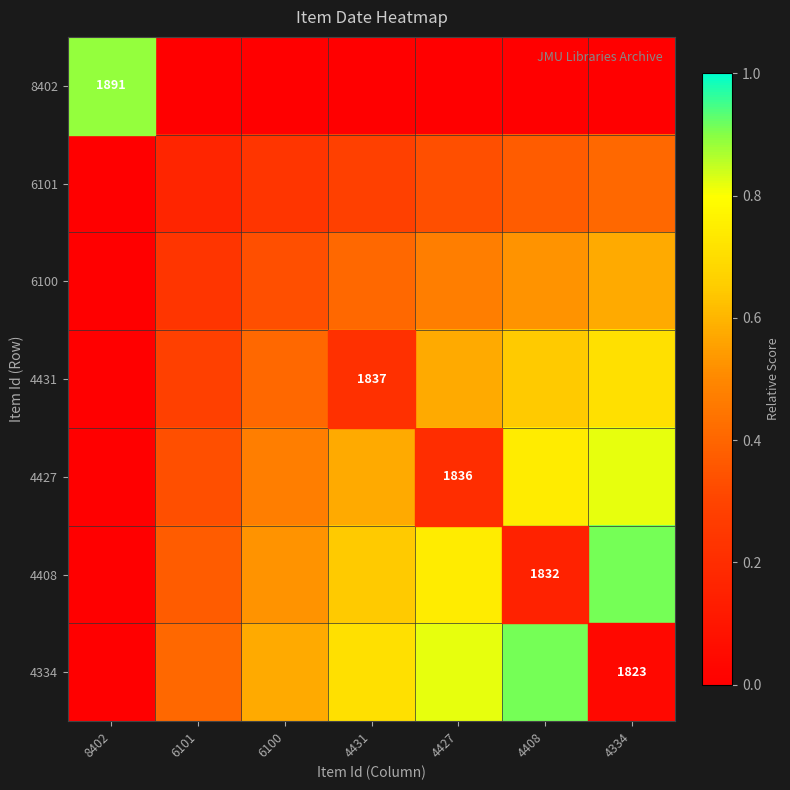

What is the maximum value shown in the chart?

1.0